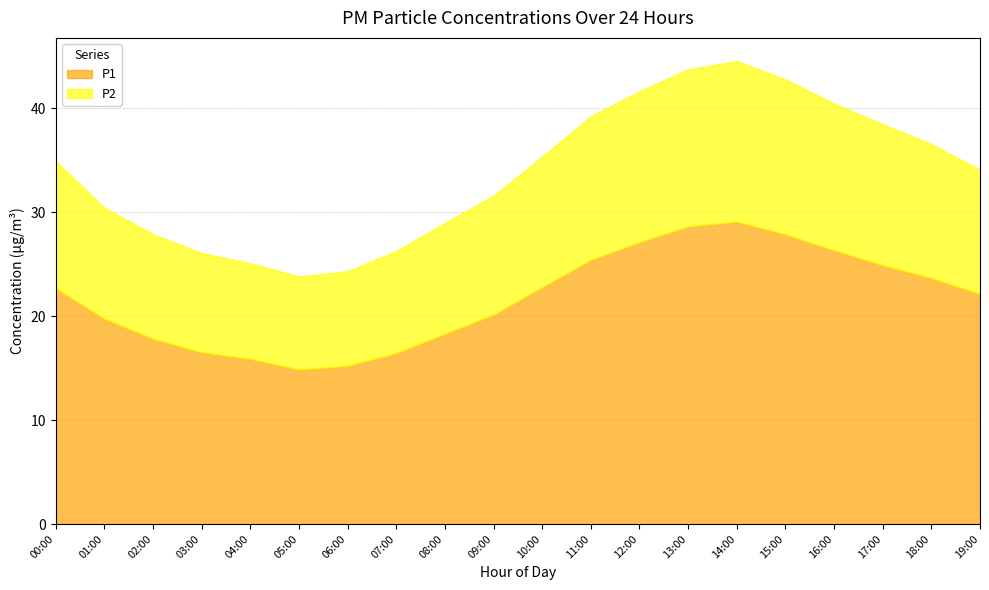

At which label does P1 reach its peak?

14:00